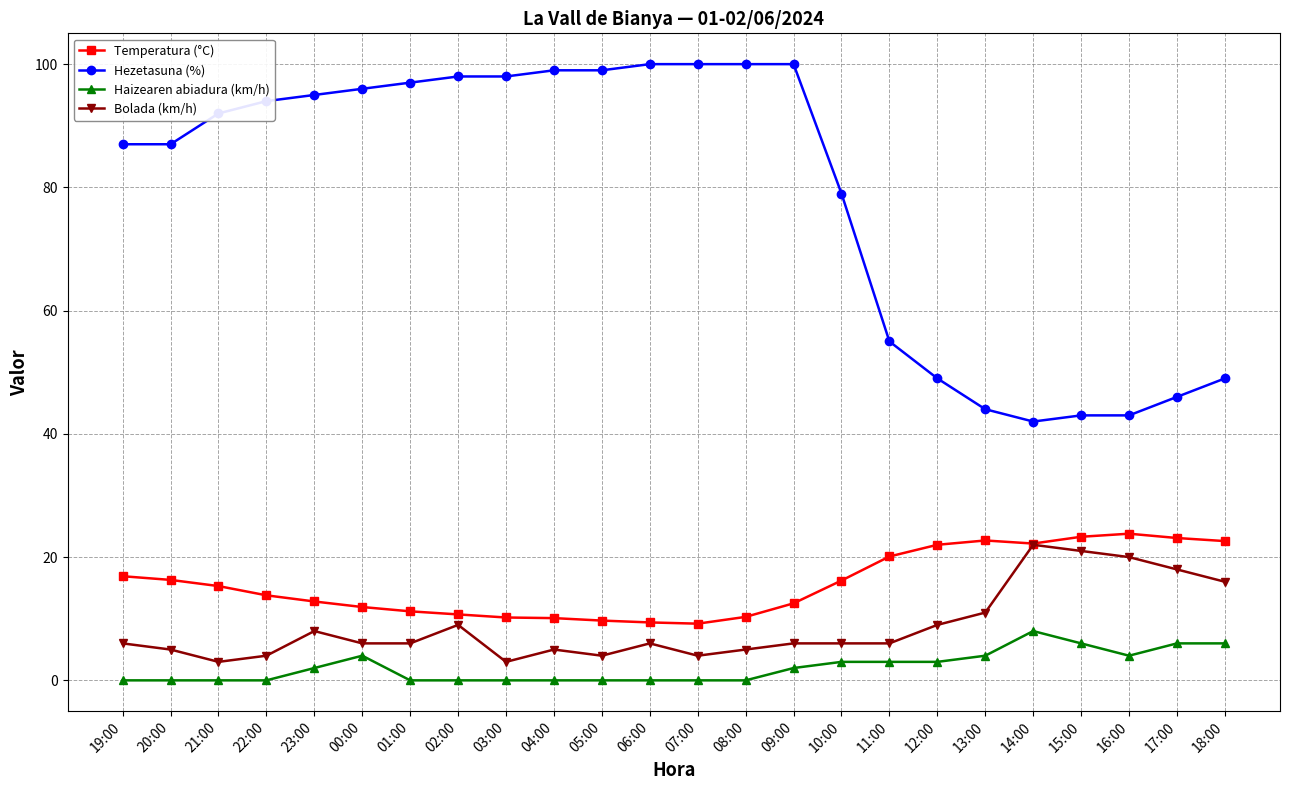

True or false: Bolada (km/h) has more than 2 interior local peaks.

True